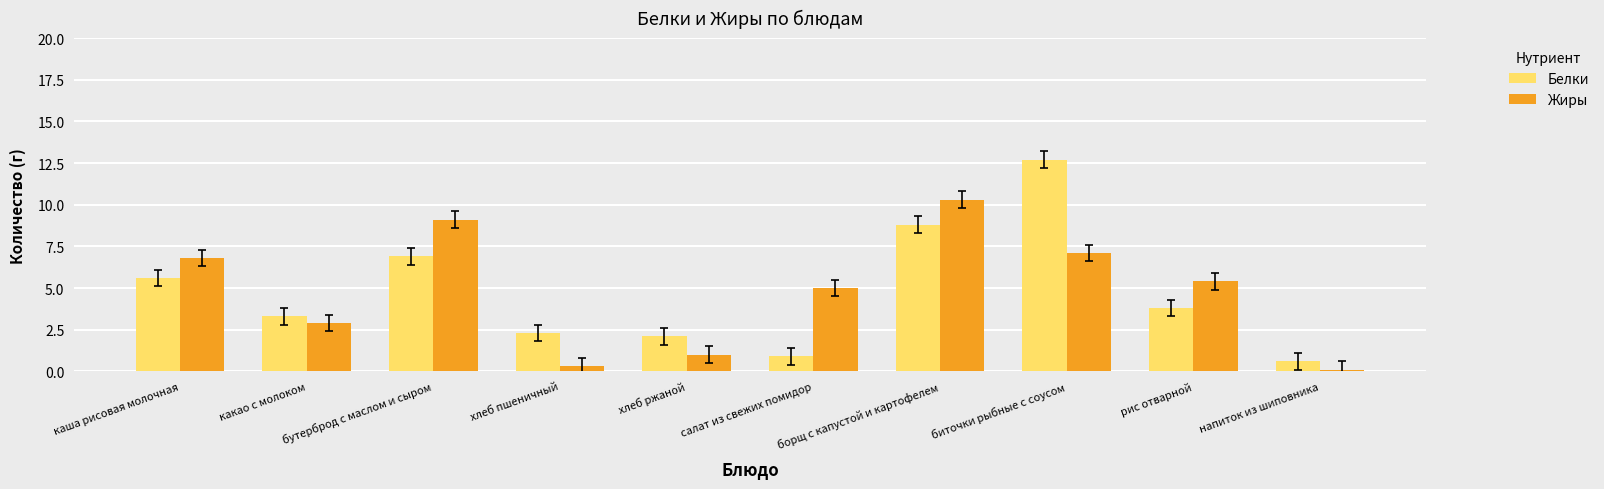

At which category is the sum across all series the highest?

биточки рыбные с соусом